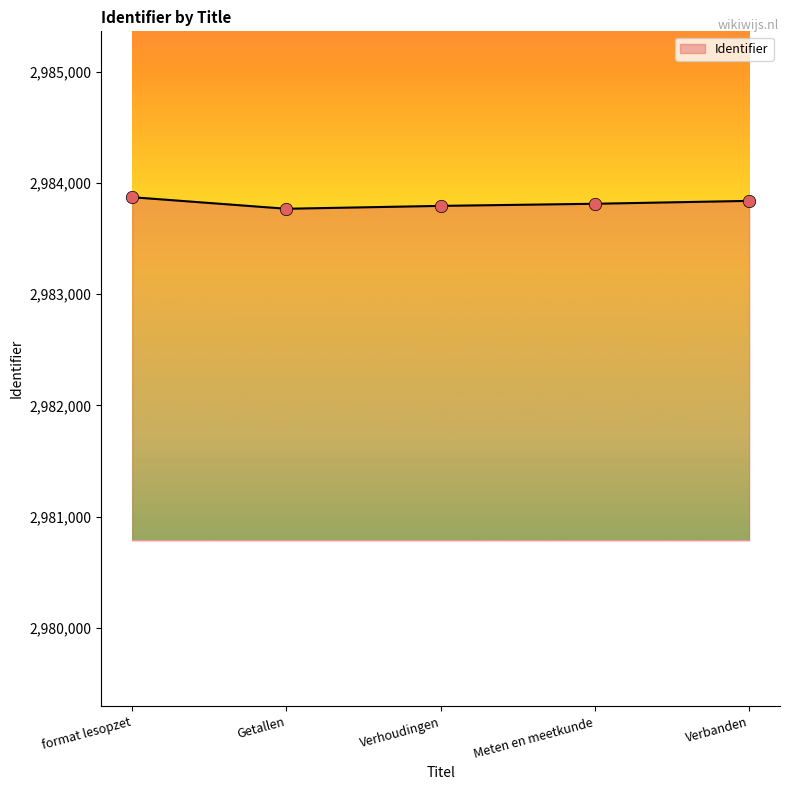

What is the change in value from Meten en meetkunde to Verbanden?

+26